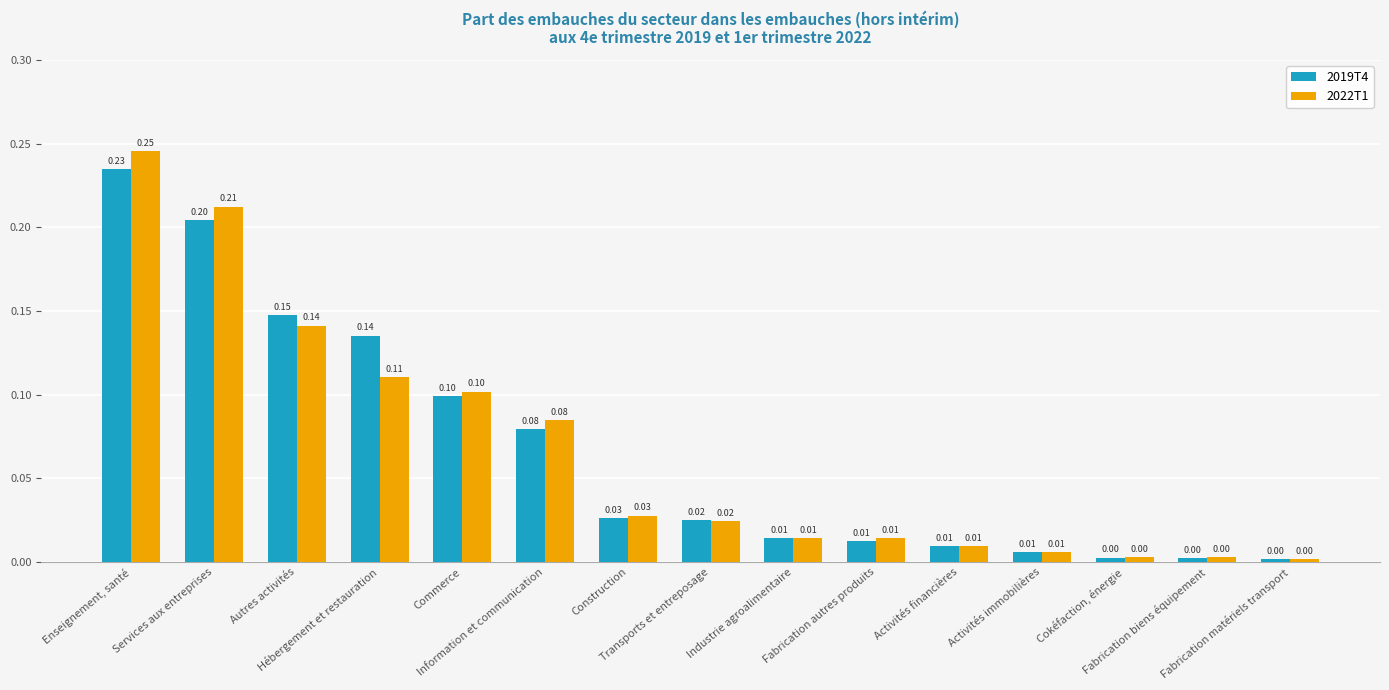

Which series has the widest spread of values?

2022T1